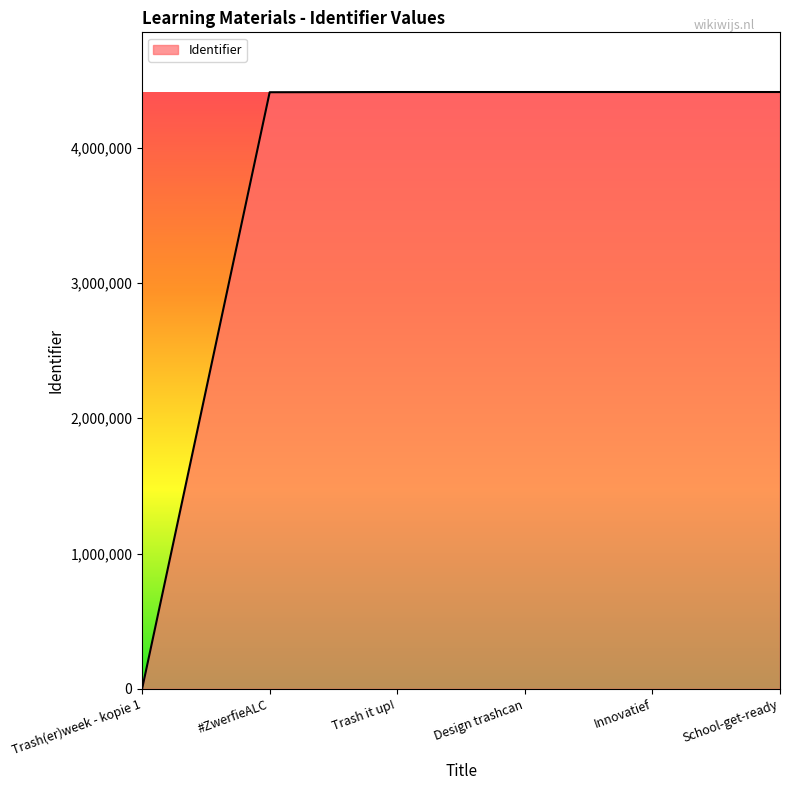

What is the difference between the maximum and minimum values?

4410784